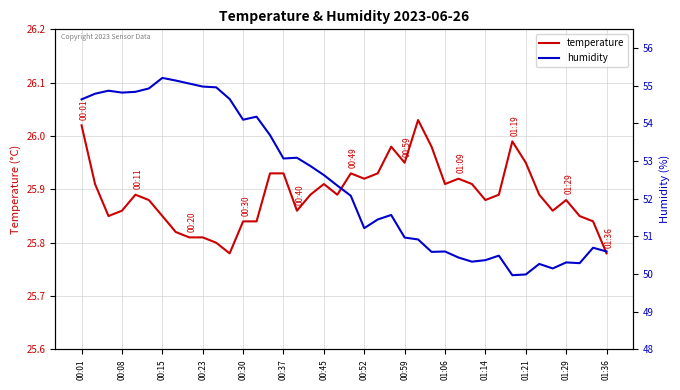

True or false: humidity and temperature intersect in this chart.

False